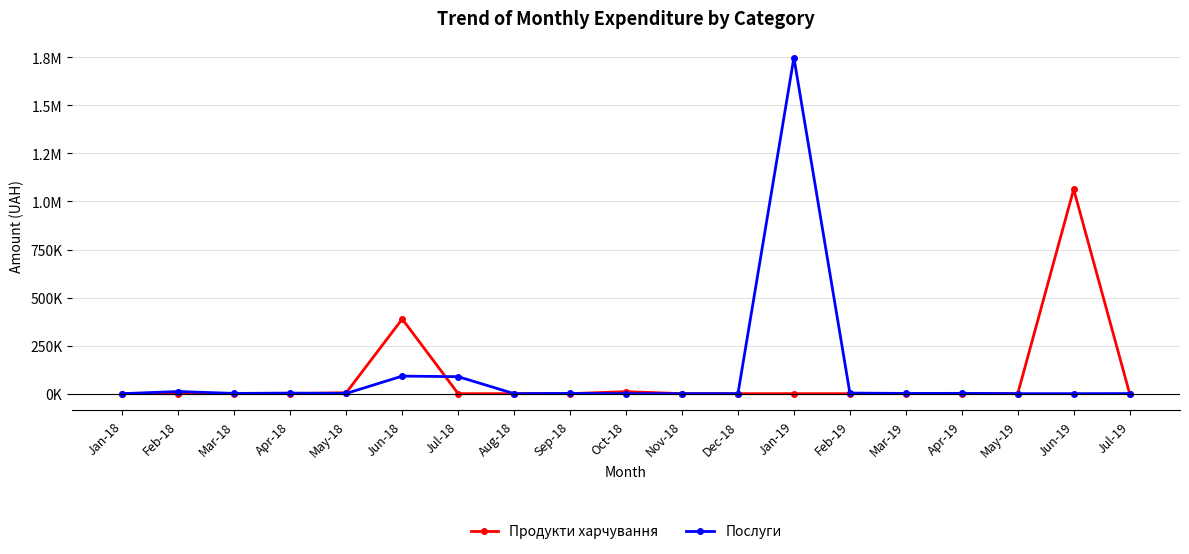

Rank the series at Feb-19 from lowest to highest value.

Продукти харчування, Послуги